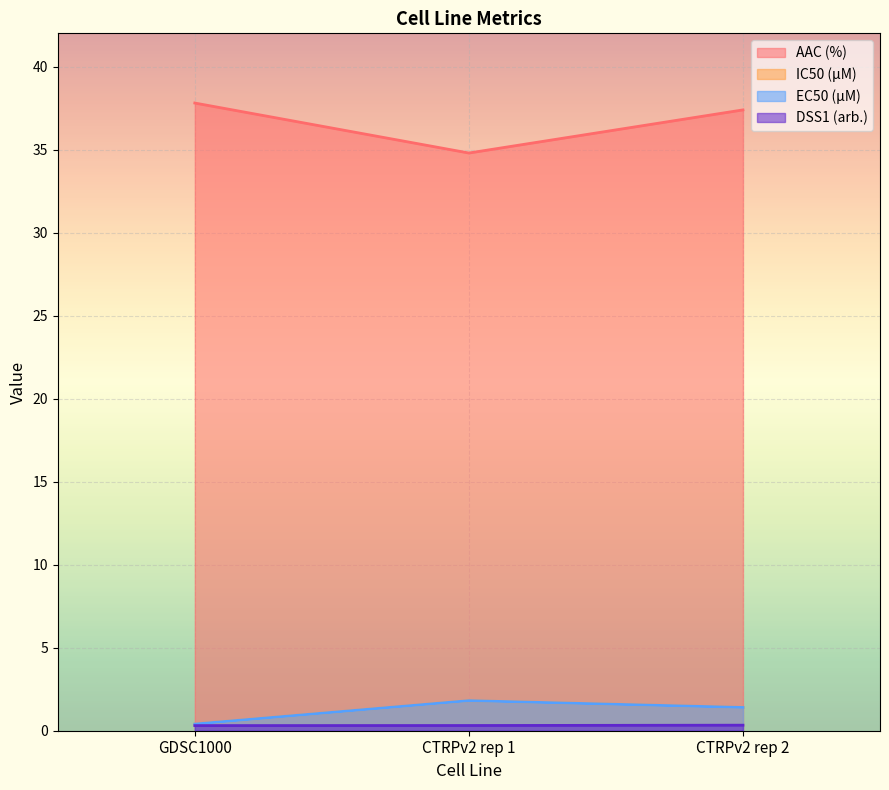

What is the label of the 3rd point from the left?

CTRPv2 rep 2